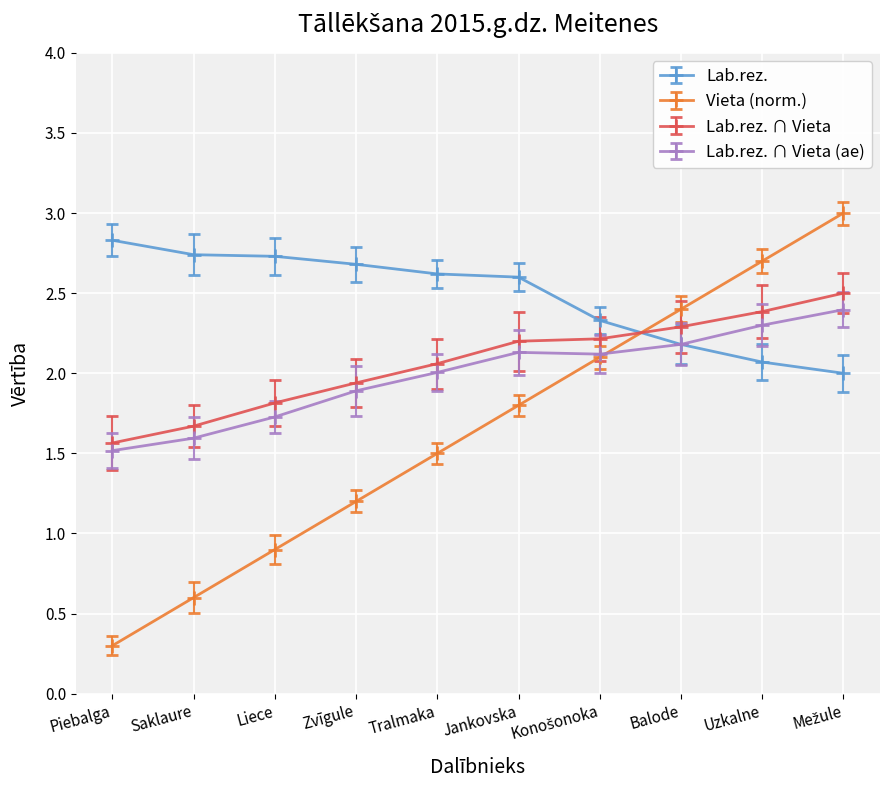

What is the label of the 7th point from the right?

Zvīgule